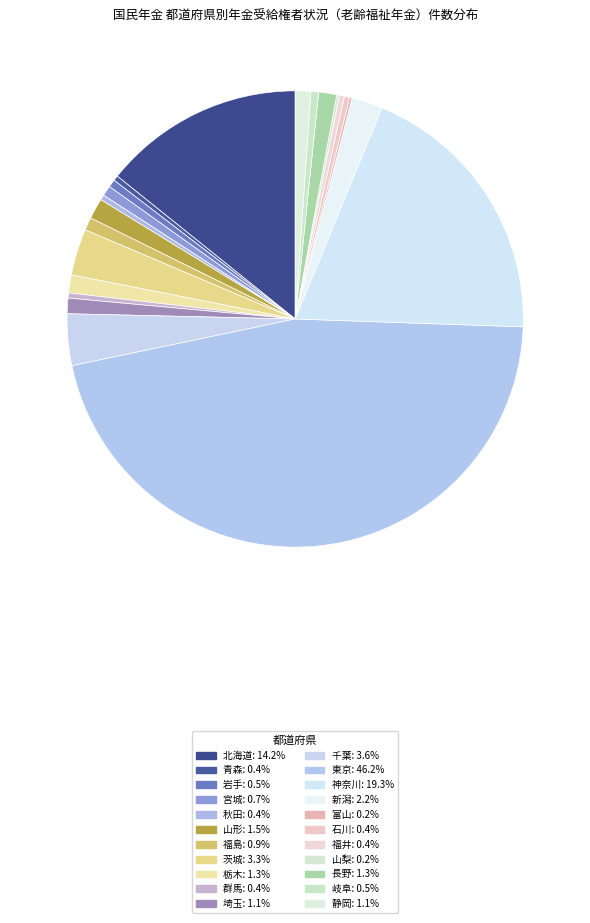

Does 新潟 account for over 50% of the chart?

No